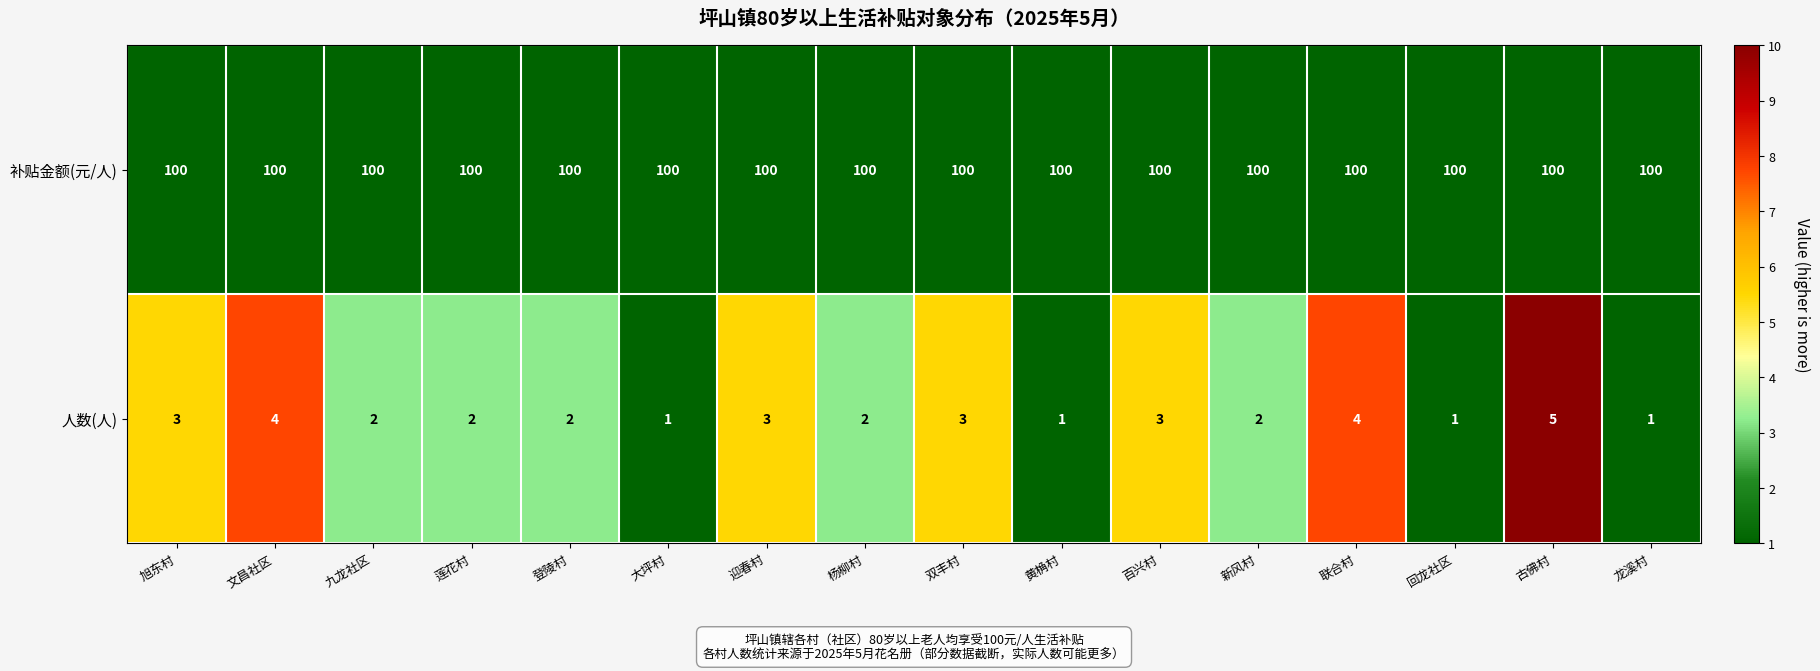

What is the highest value of the 人数(人) series?

5